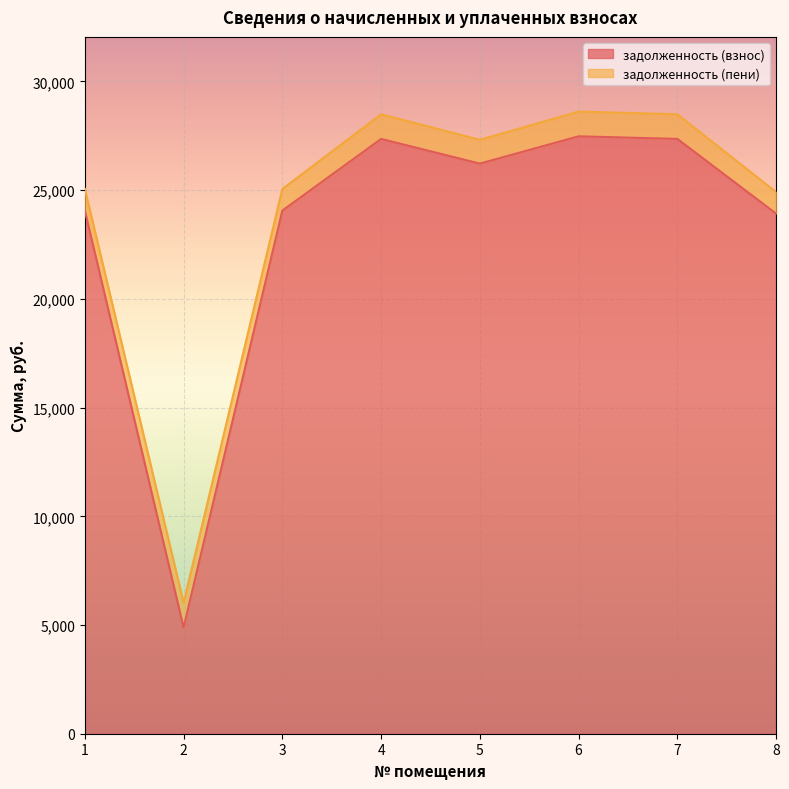

What is the total value across all series at 7?

28491.2